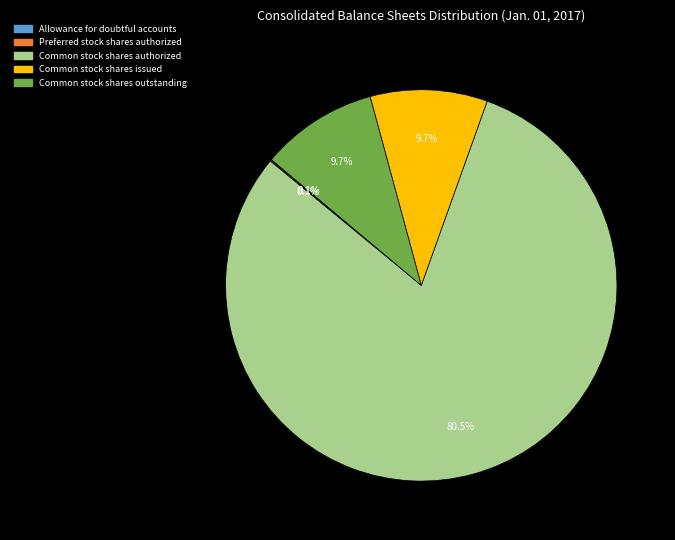

Does any single category account for the majority?

Yes